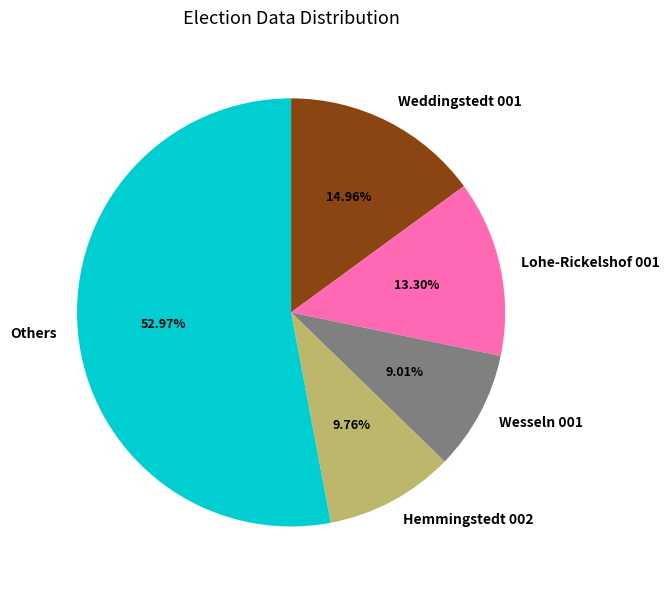

Is Others the majority of the pie?

Yes